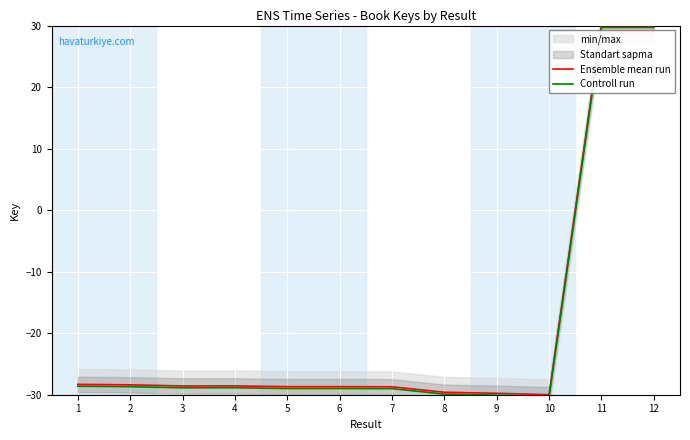

Where does the Ensemble mean run series first go above -28?

11